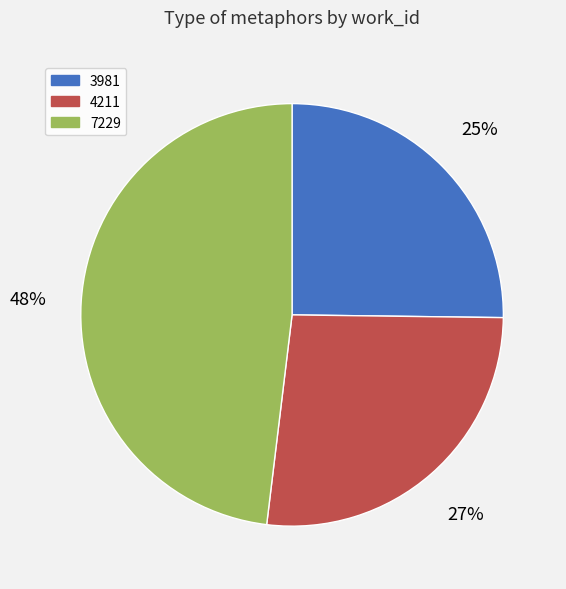

To the nearest percent, what percentage of the pie is 7229?

48%